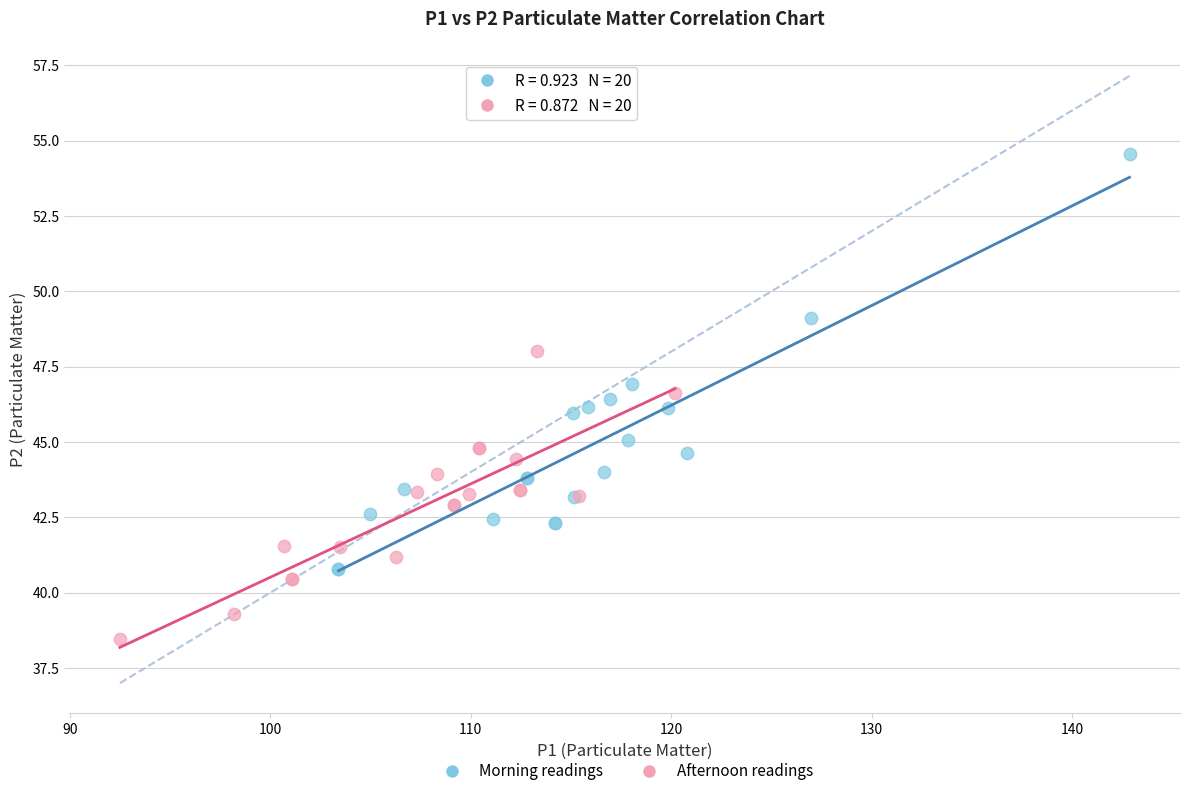

Which series contains the highest Y value?

Morning readings